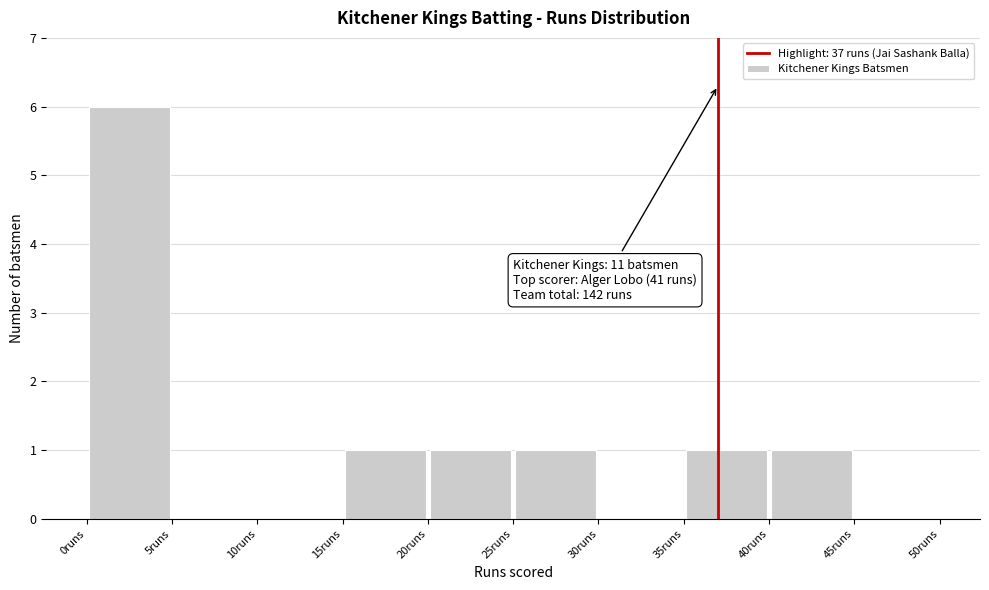

Which range on the x-axis has the tallest bar?

0 to 5